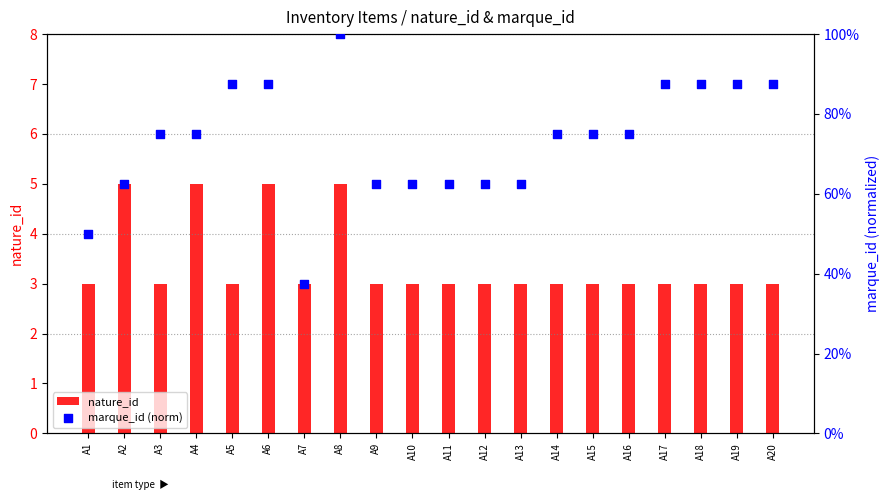

Which series has the widest spread of Y values?

nature_id